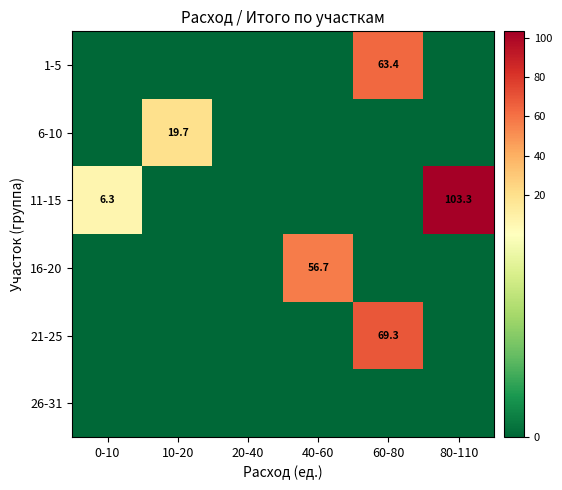

At how many categories does at least one series exceed 22?

3